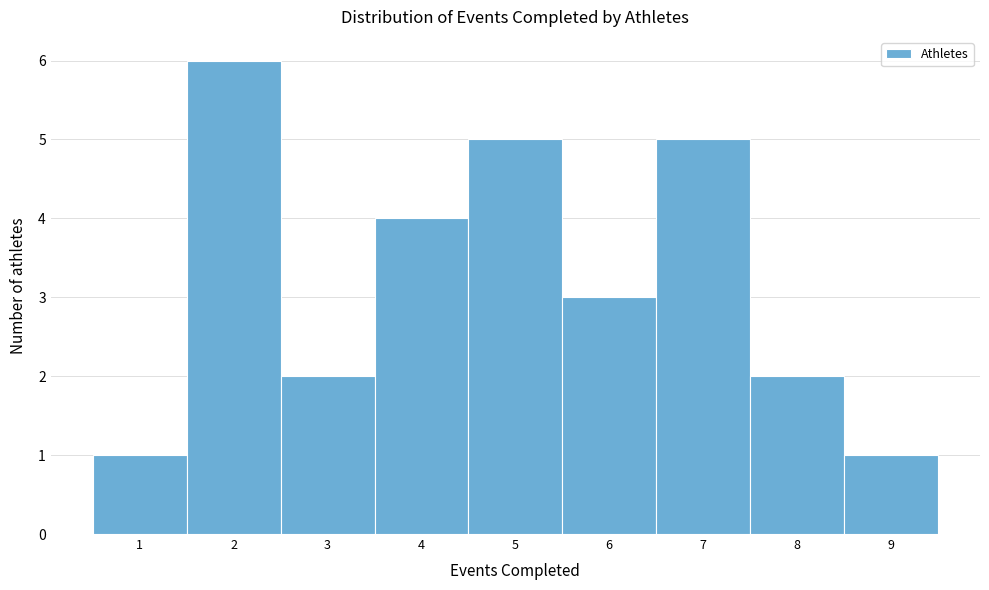

Over which range of the x-axis is the bar tallest?

1.5 to 2.5